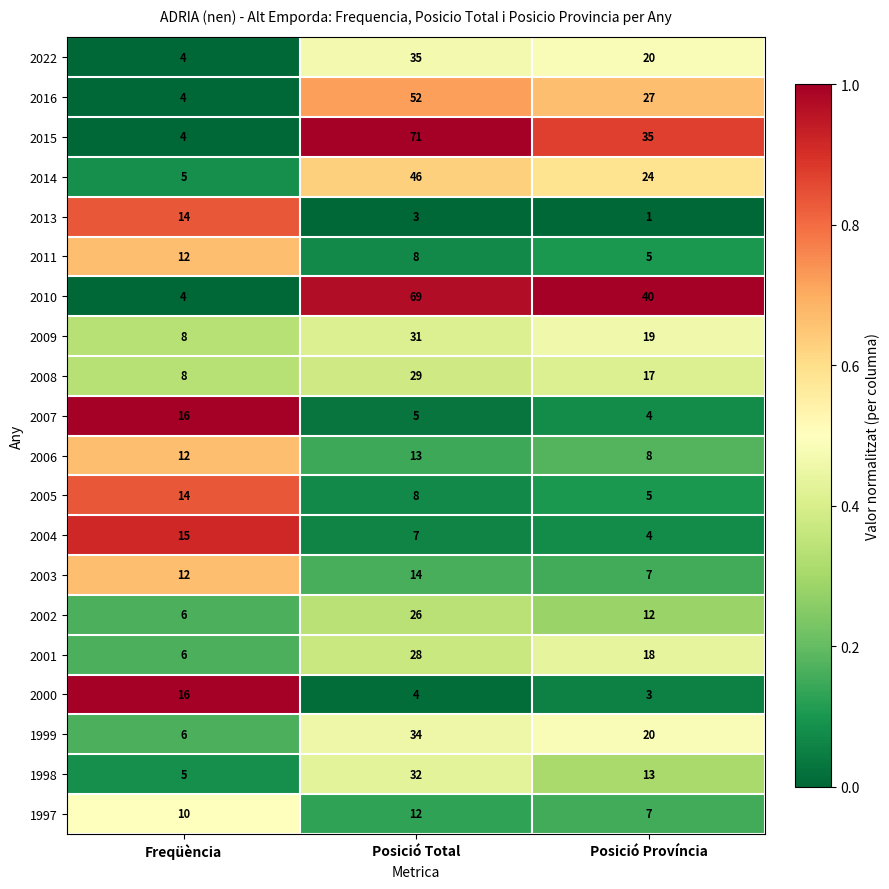

Which series changed the most between Freqüència and Posició Província?

2010